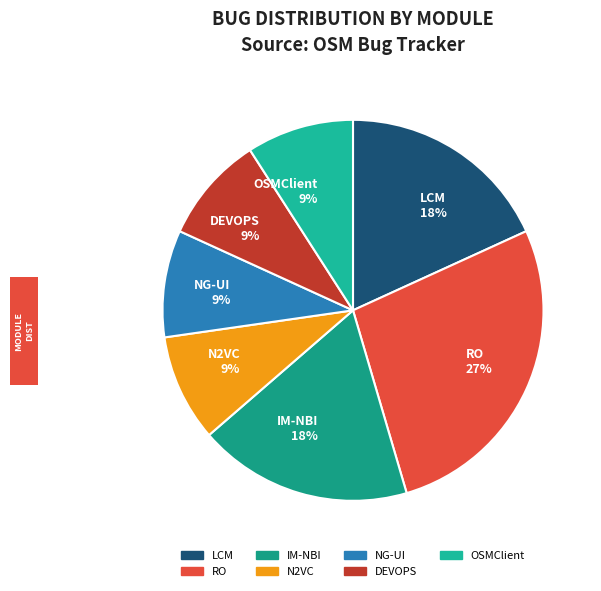

Is the sum of N2VC 9% and DEVOPS 9% greater than half?

No